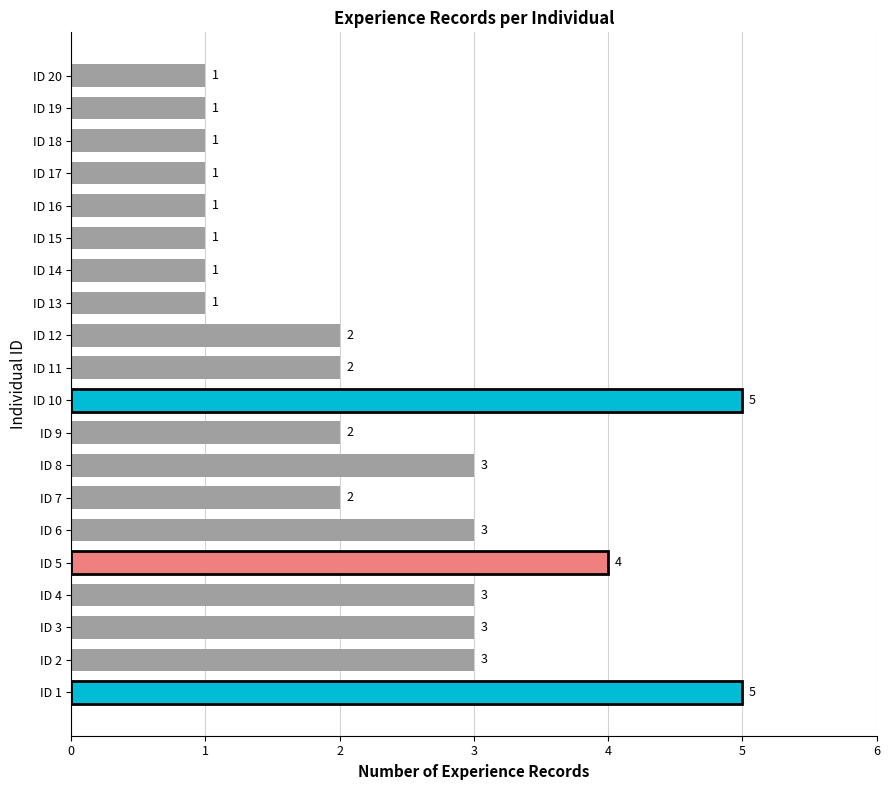

Count the number of categories in the chart.

20